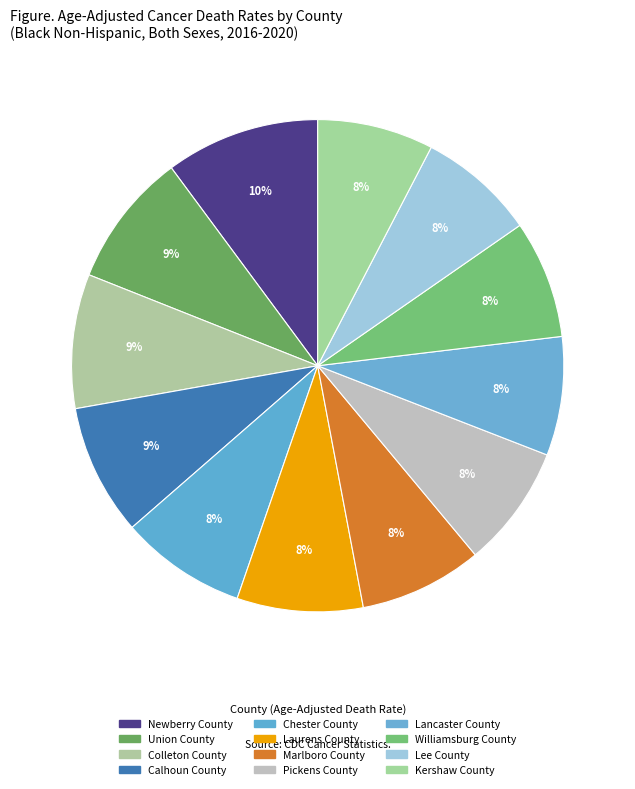

Count the number of slices in the pie.

12